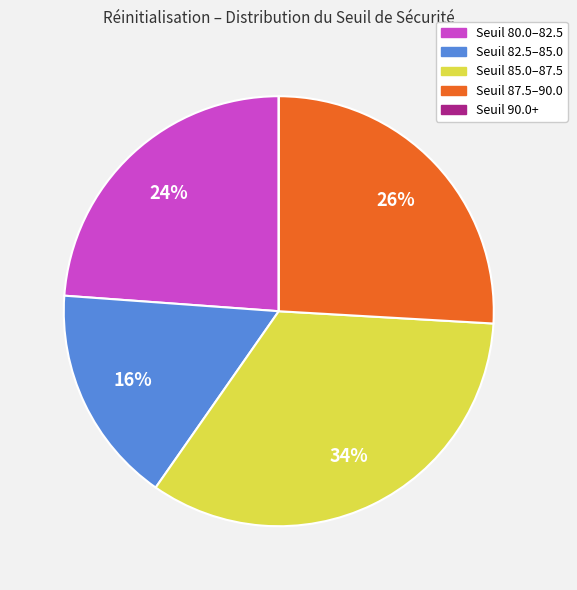

To the nearest percent, what is the average slice percentage?

20%